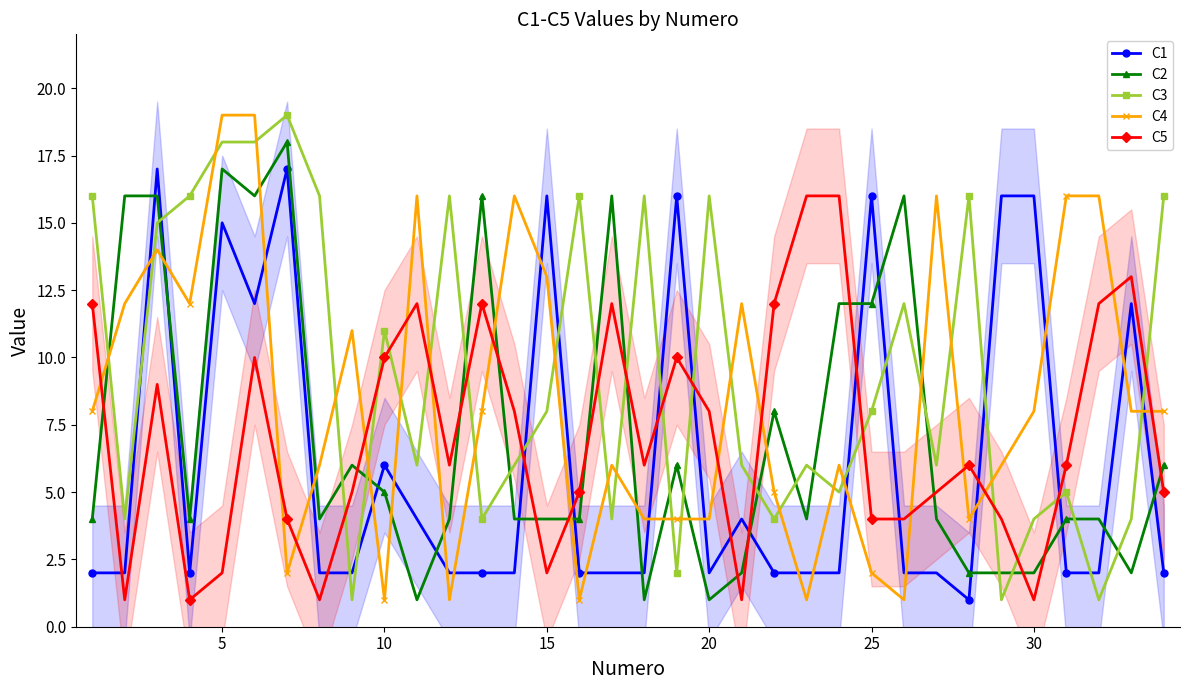

True or false: C5 has more than 1 points higher than both neighbors.

True